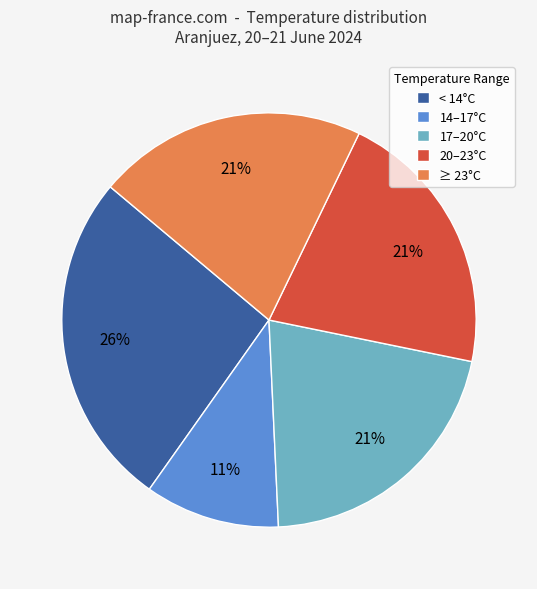

What percentage is the 14–17°C slice, to the nearest percent?

11%